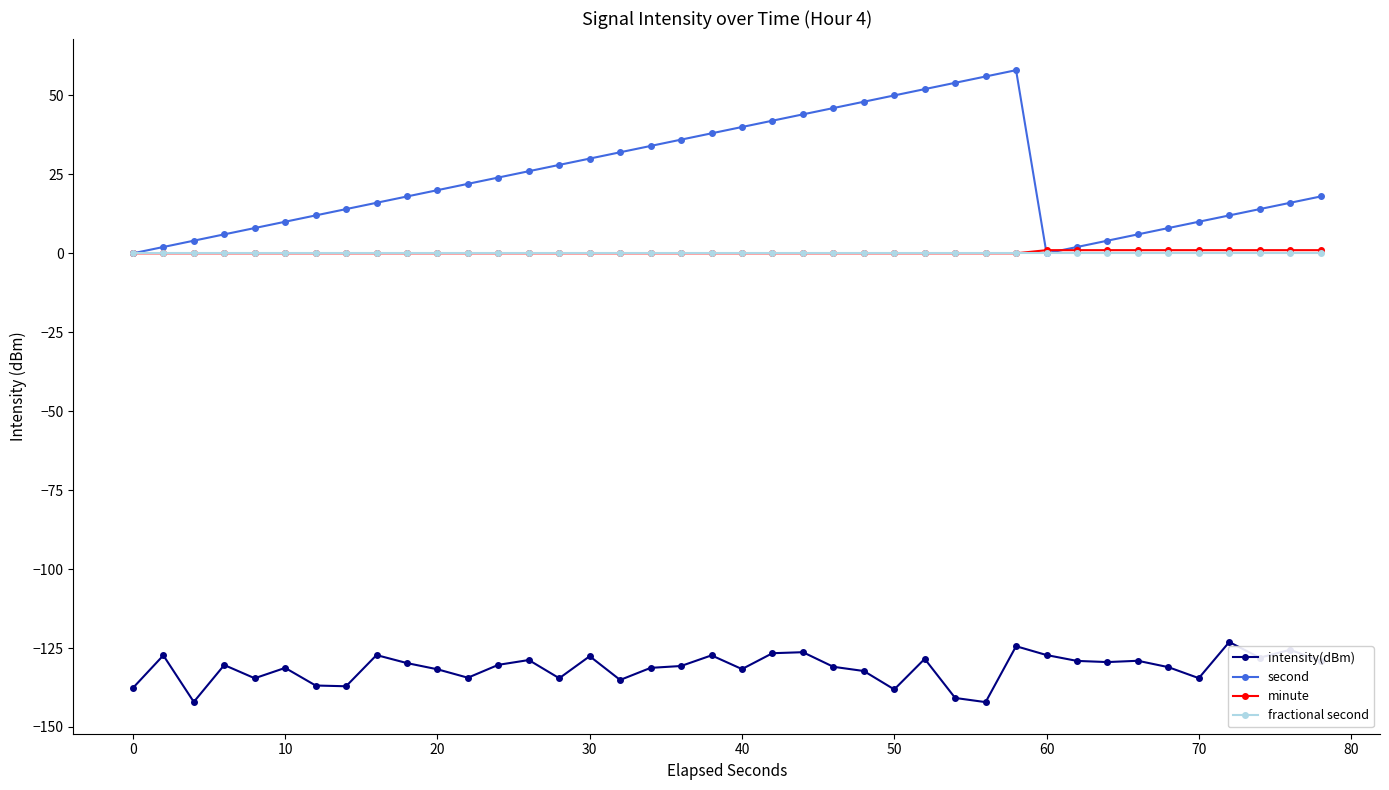

What is the sum of all minute values?

10.0